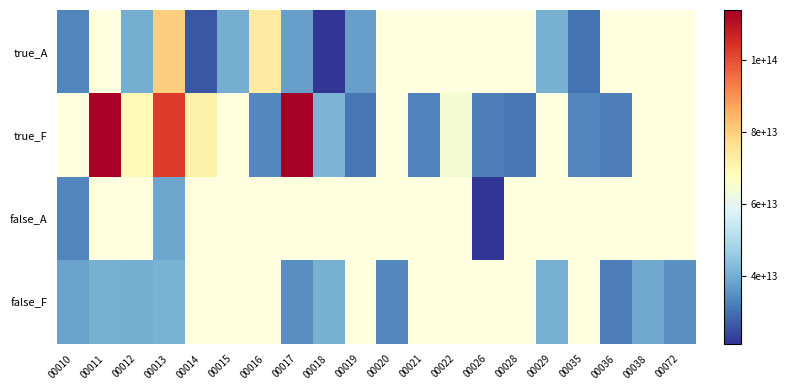

What is the greatest value displayed?

113906757100051.0